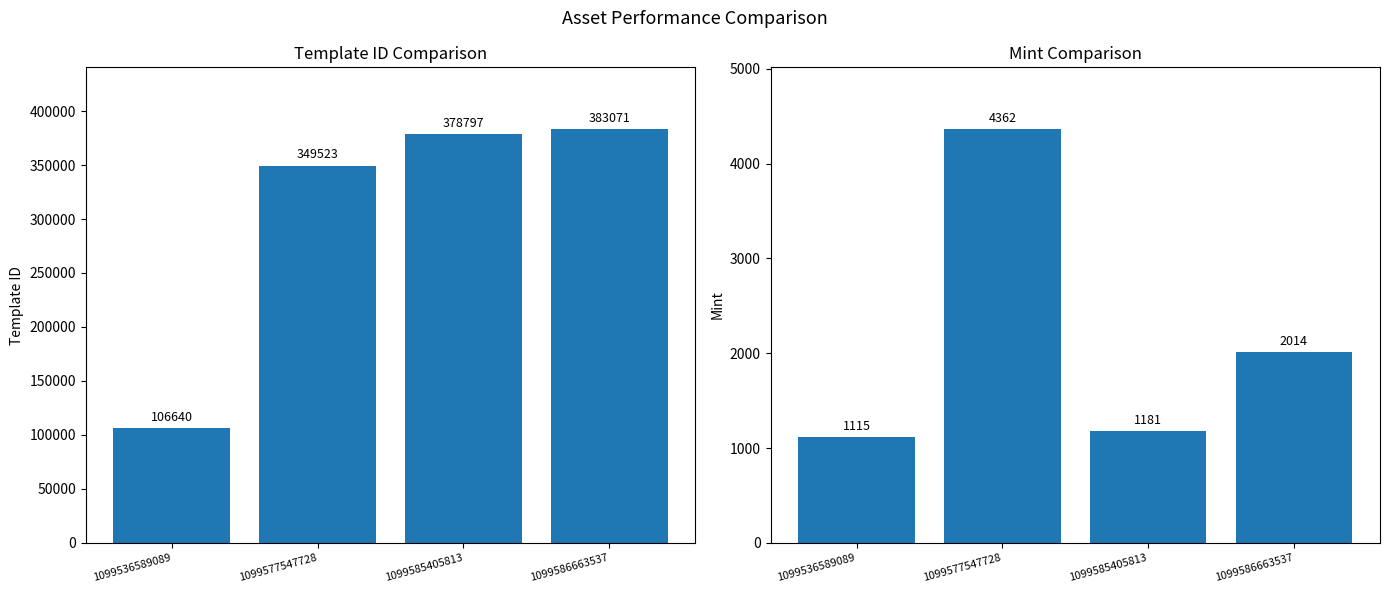

Reading right to left, what are all the values shown in this chart?

template_id: 383071	378797	349523	106640
mint: 2014	1181	4362	1115